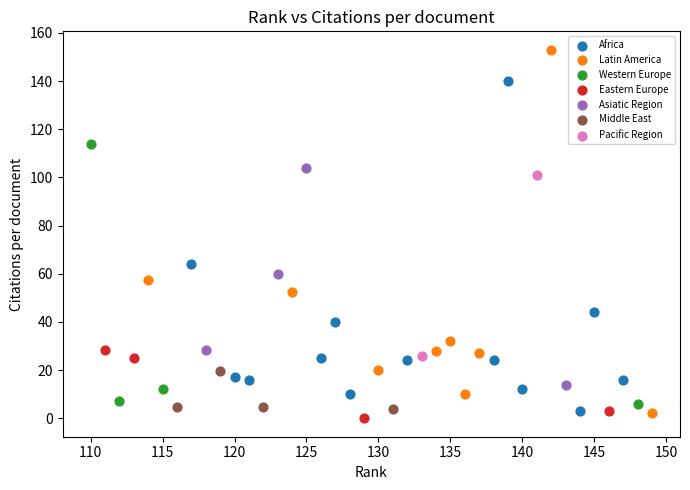

What are all the series names shown in the legend?

Africa, Latin America, Western Europe, Eastern Europe, Asiatic Region, Middle East, Pacific Region